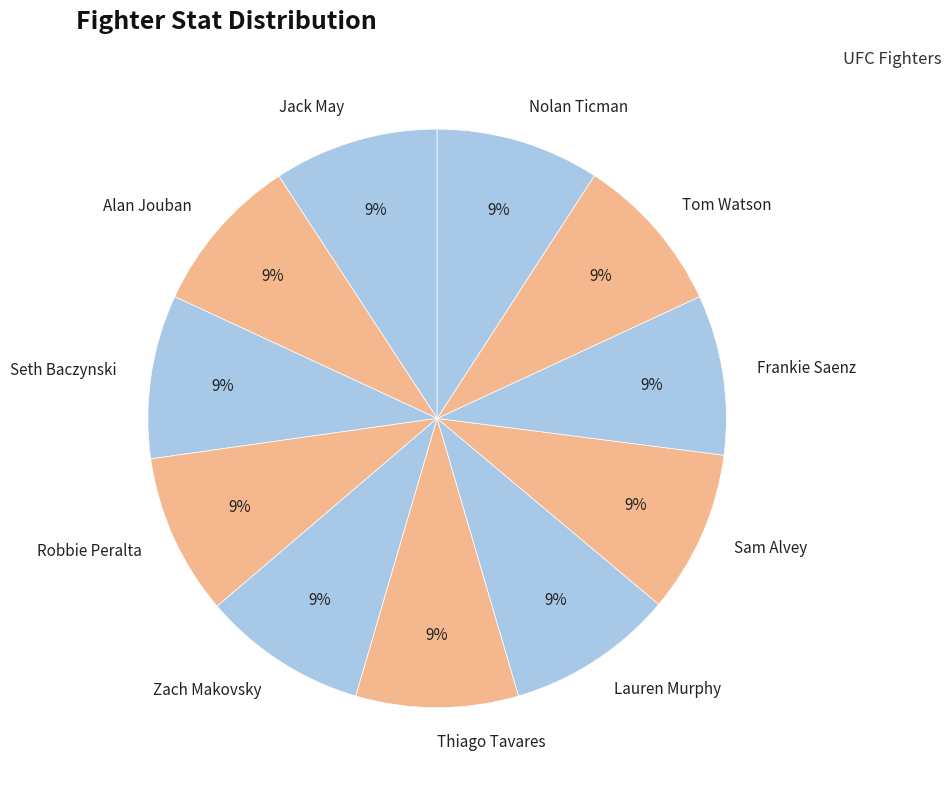

What percentage is the Frankie Saenz slice, to the nearest percent?

9%